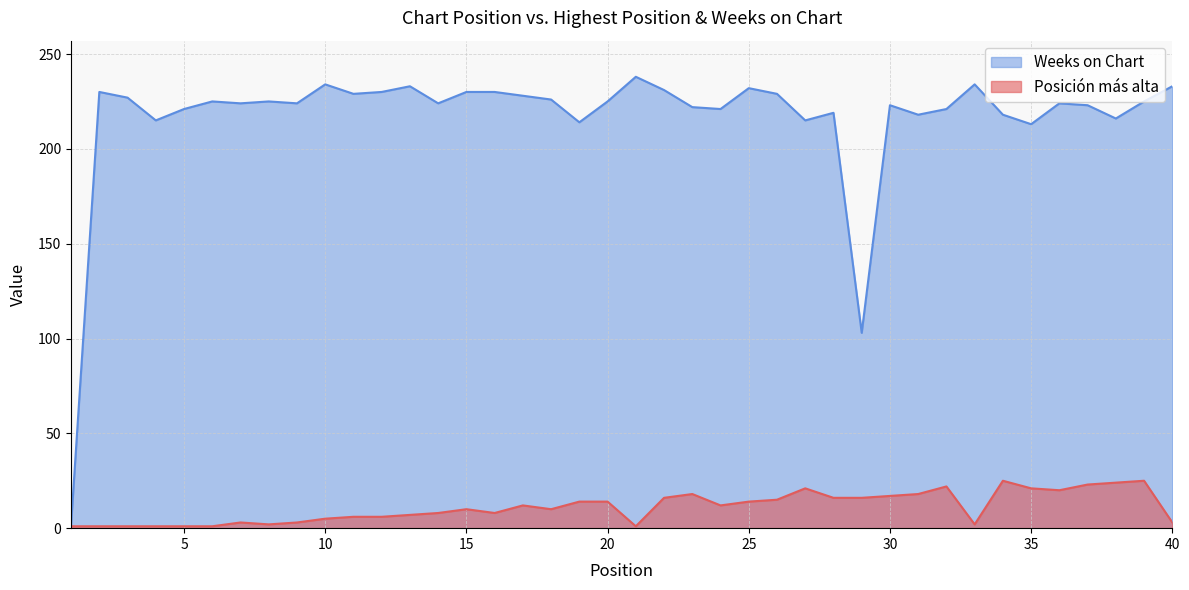

True or false: Posición más alta and Weeks on Chart intersect in this chart.

False